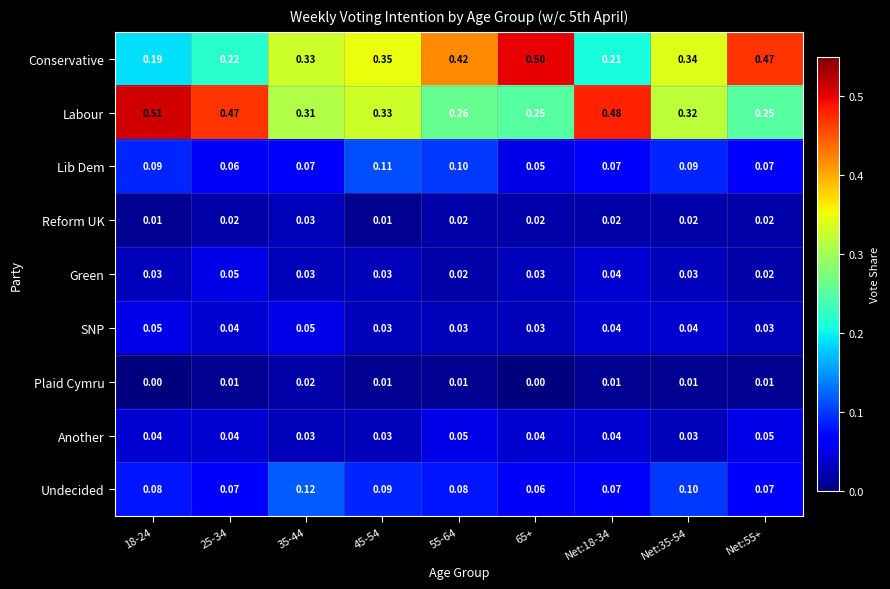

Count the number of data series in this chart.

9